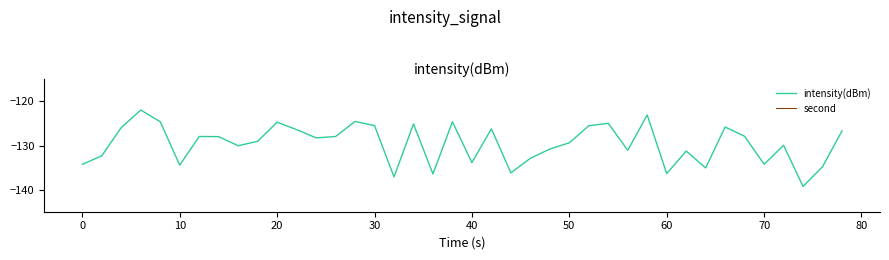

The value of intensity(dBm) at 10 is -134.4. True or false?

True